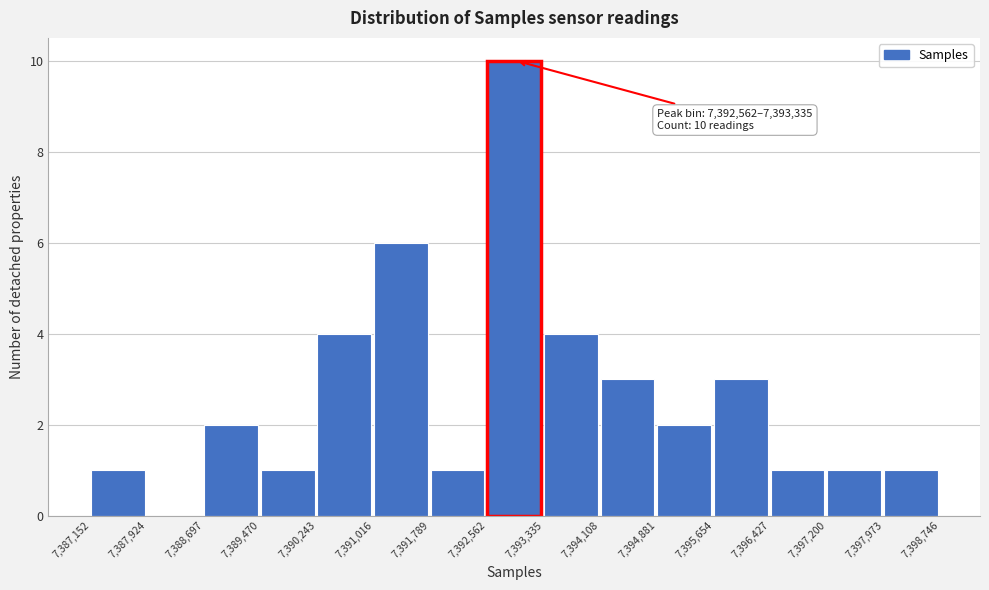

Which range on the x-axis has the tallest bar?

7,392,562 to 7,393,335